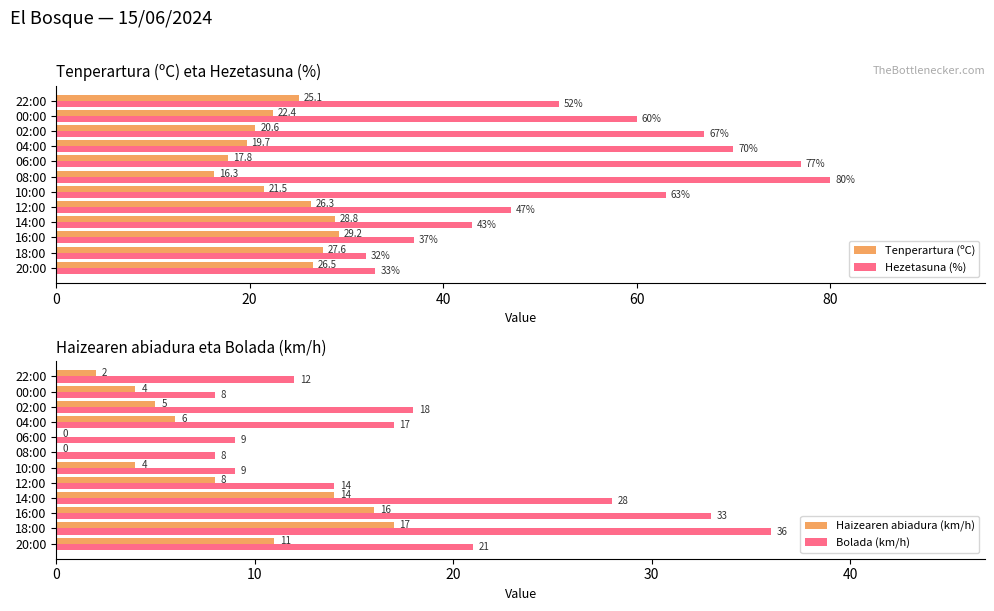

List the series in order of their peak value, highest first.

Hezetasuna (%), Bolada (km/h), Tenperartura (ºC), Haizearen abiadura (km/h)